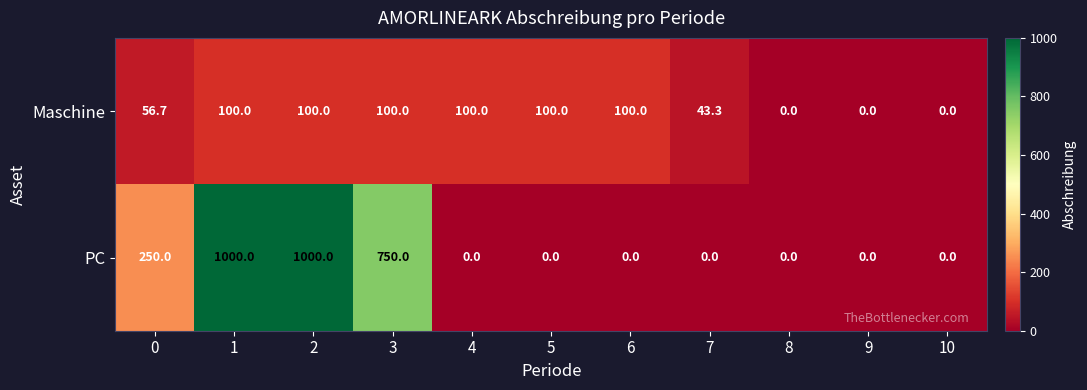

Reading left to right, what are all the values shown in this chart?

Maschine: 0=56.7	1=100.0	2=100.0	3=100.0	4=100.0	5=100.0	6=100.0	7=43.3	8=0.0	9=0.0	10=0.0
PC: 0=250.0	1=1000.0	2=1000.0	3=750.0	4=0.0	5=0.0	6=0.0	7=0.0	8=0.0	9=0.0	10=0.0